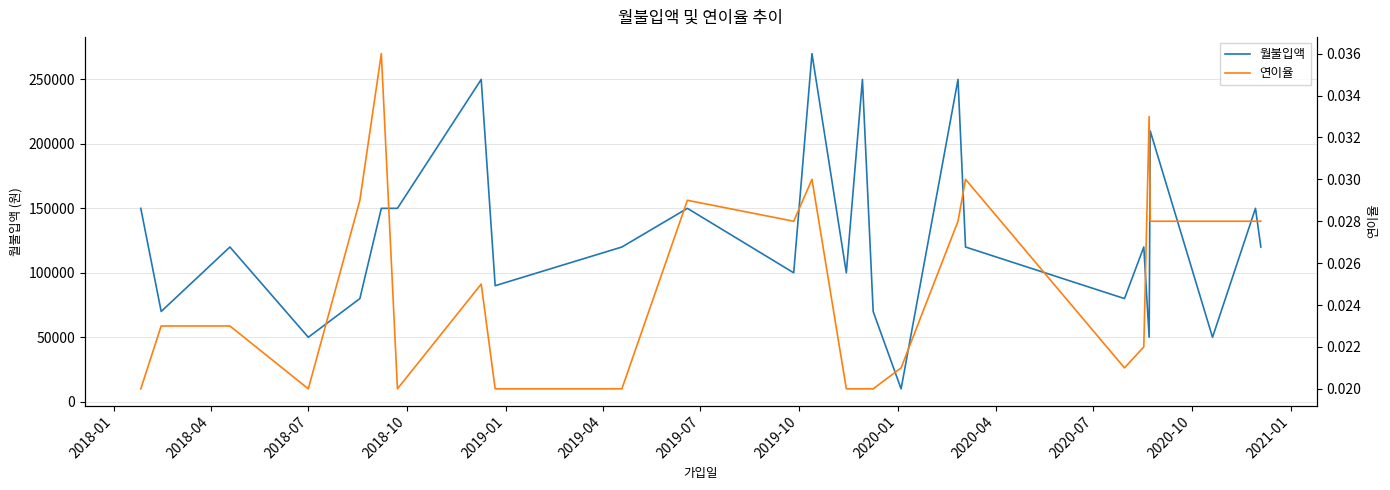

Which series has the largest range (max minus min)?

월불입액